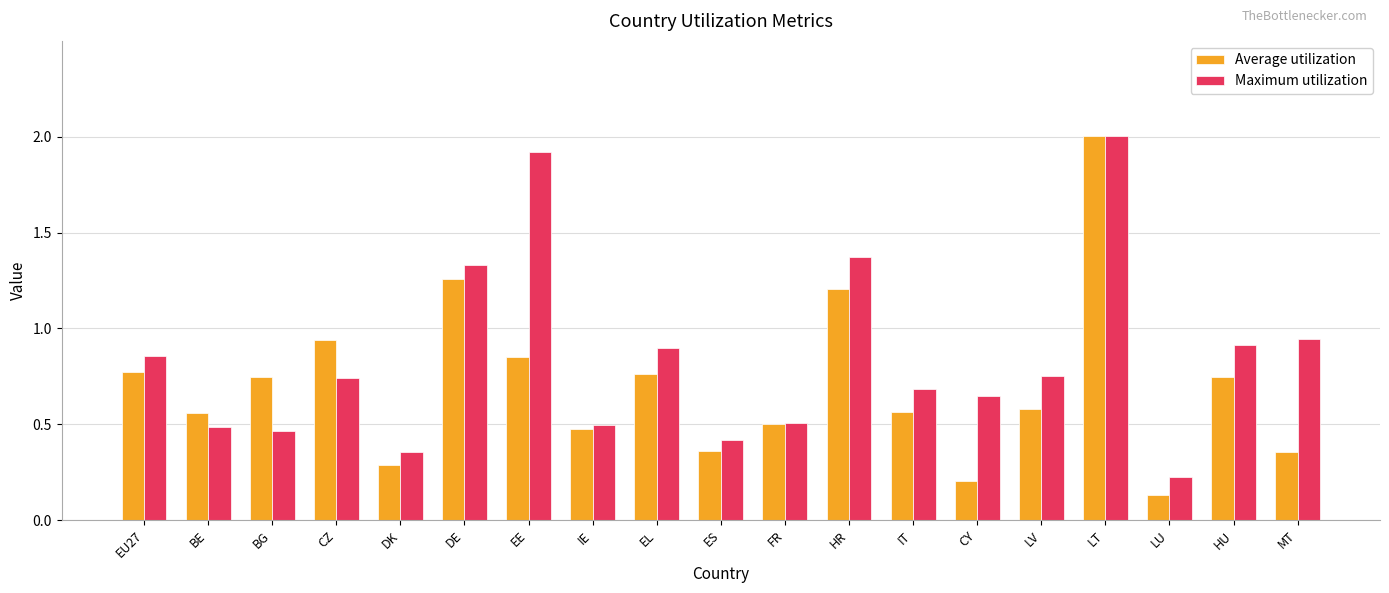

Is it true that Average utilization equals 0.6 at IT?

True